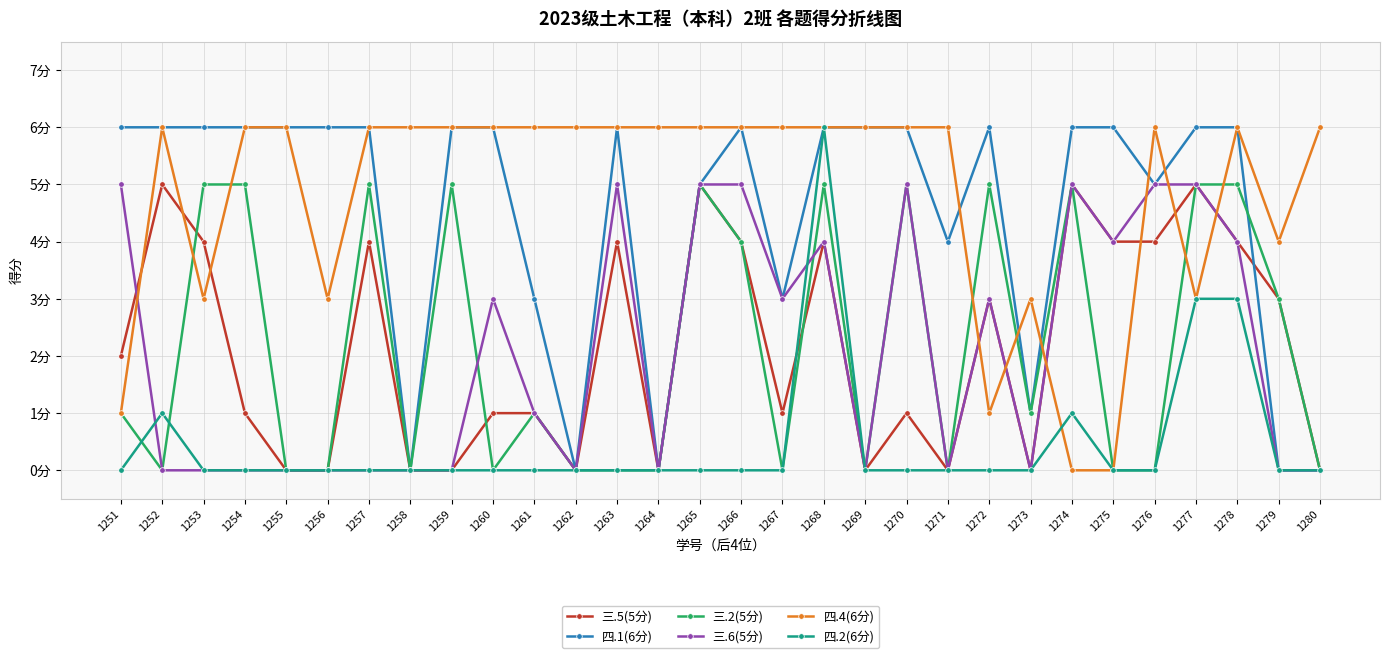

What is the average value of the 四.1(6分) series?

4